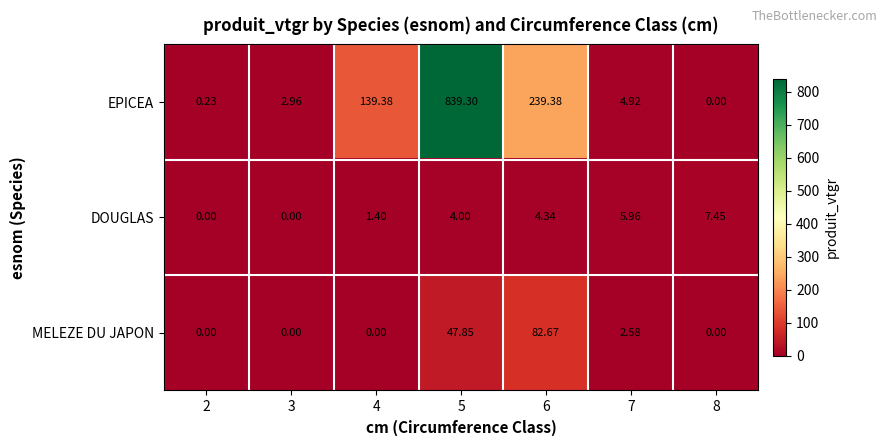

Rank the series at 5 from lowest to highest value.

DOUGLAS, MELEZE DU JAPON, EPICEA